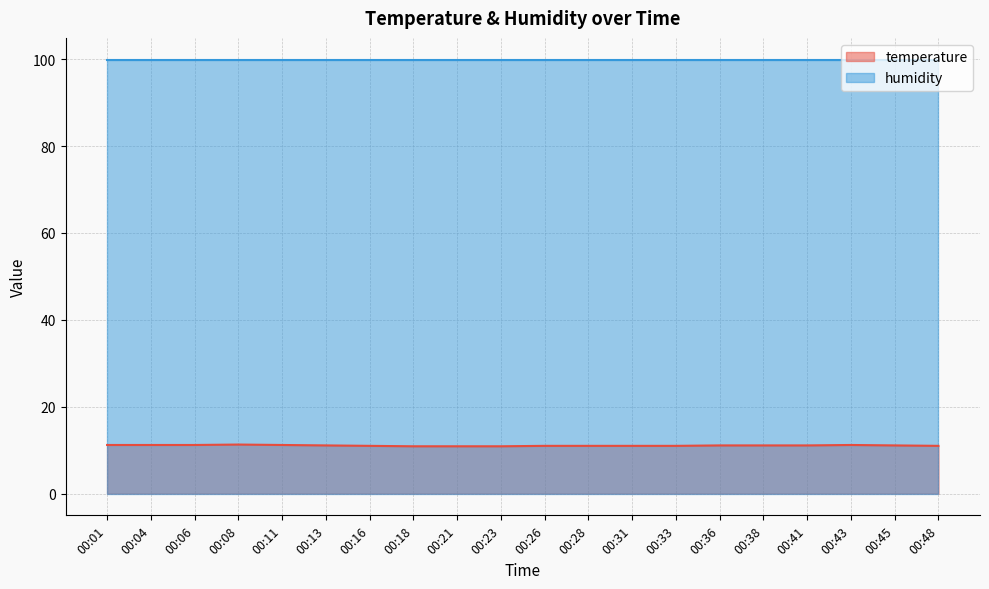

Between 00:18 and 00:16, which is larger?

00:16